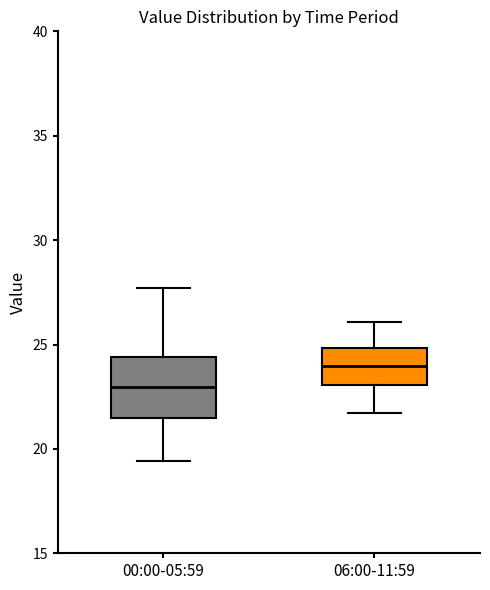

Reading left to right, transcribe this box plot: for each box, give where its median line is, the range the box spans, and where its two whiskers end, as read against the y-axis. The values are not printed on the chart, so give them approximately, as read against the axis.

00:00-05:59: median 23.0, box 21.5 to 24.5, whiskers 19.5 to 27.5
06:00-11:59: median 24.0, box 23.0 to 25.0, whiskers 21.5 to 26.0